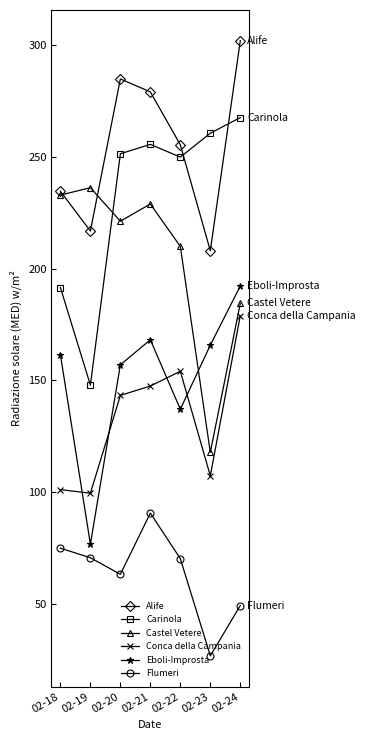

Which label corresponds to the largest value in the chart?

02-24